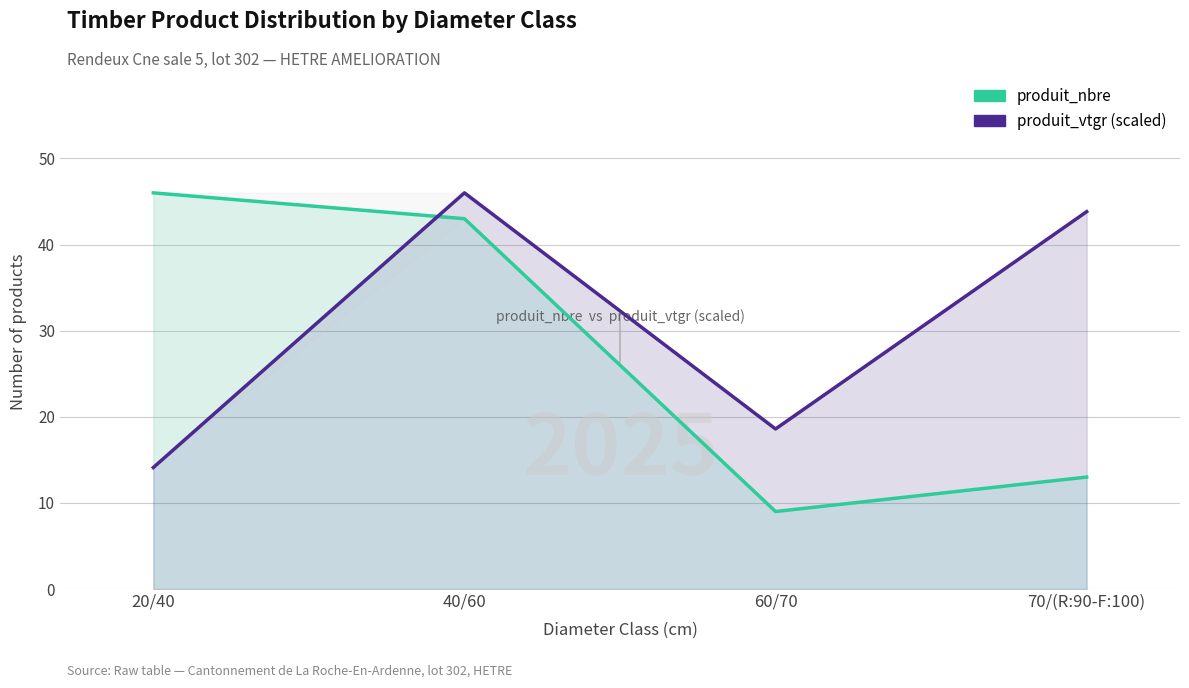

Which has a higher value, 60/70 or 40/60?

40/60